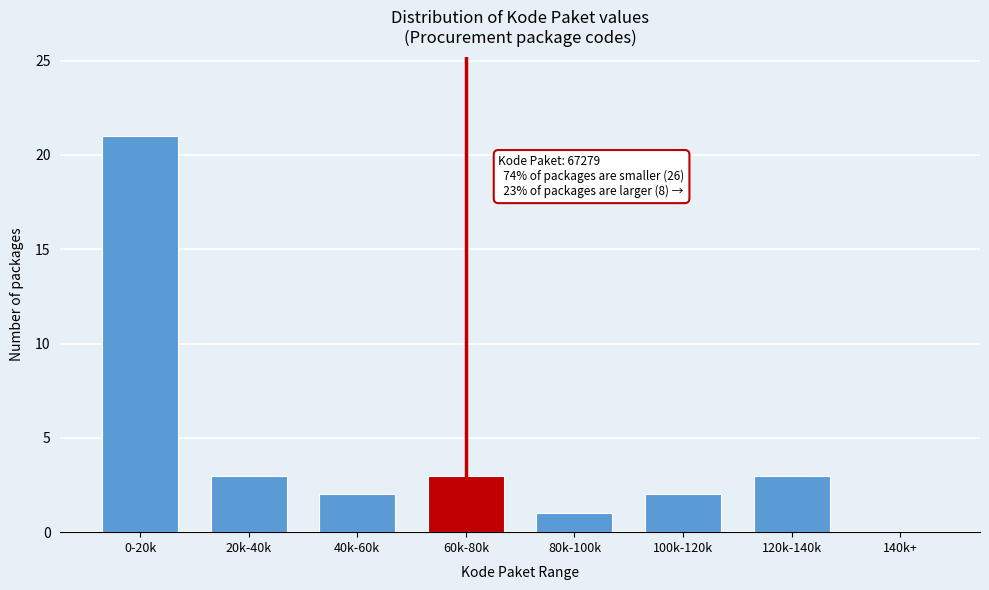

Reading left to right, what are all the values shown in this chart?

0-20k=21	20k-40k=3	40k-60k=2	60k-80k=3	80k-100k=1	100k-120k=2	120k-140k=3	140k+=0